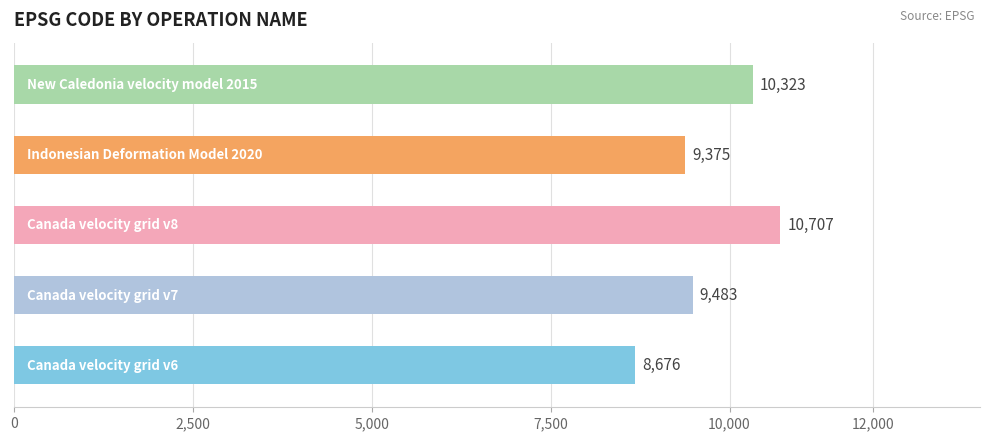

What is the greatest value displayed?

10707